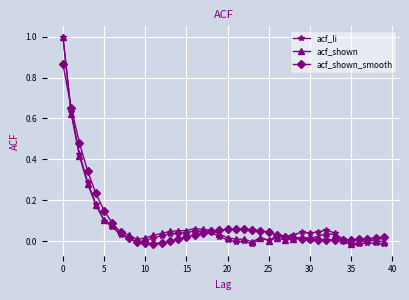

True or false: acf_shown has more than 0 points higher than both neighbors.

True